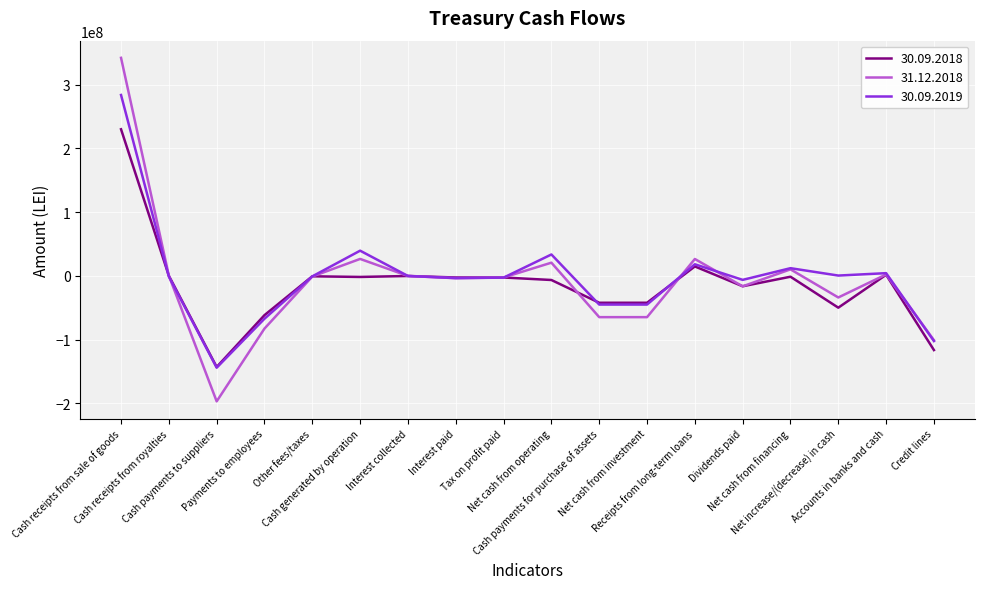

List the series in order of their peak value, highest first.

31.12.2018, 30.09.2019, 30.09.2018